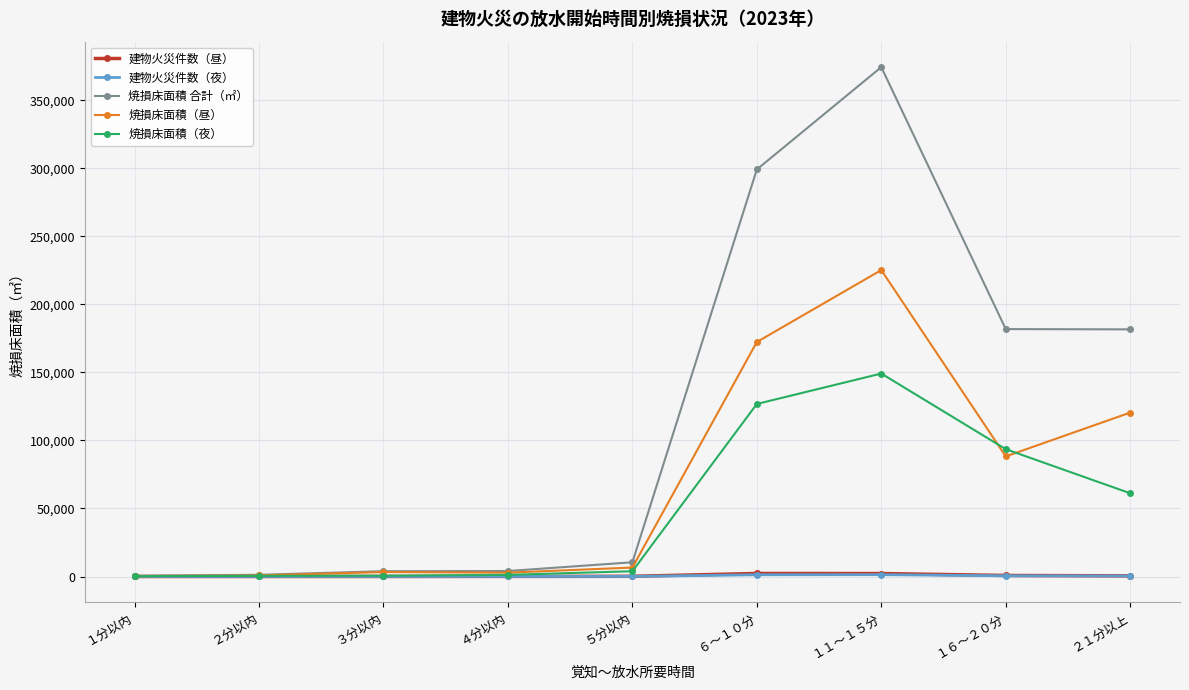

What is the label of the 9th point from the right?

１分以内